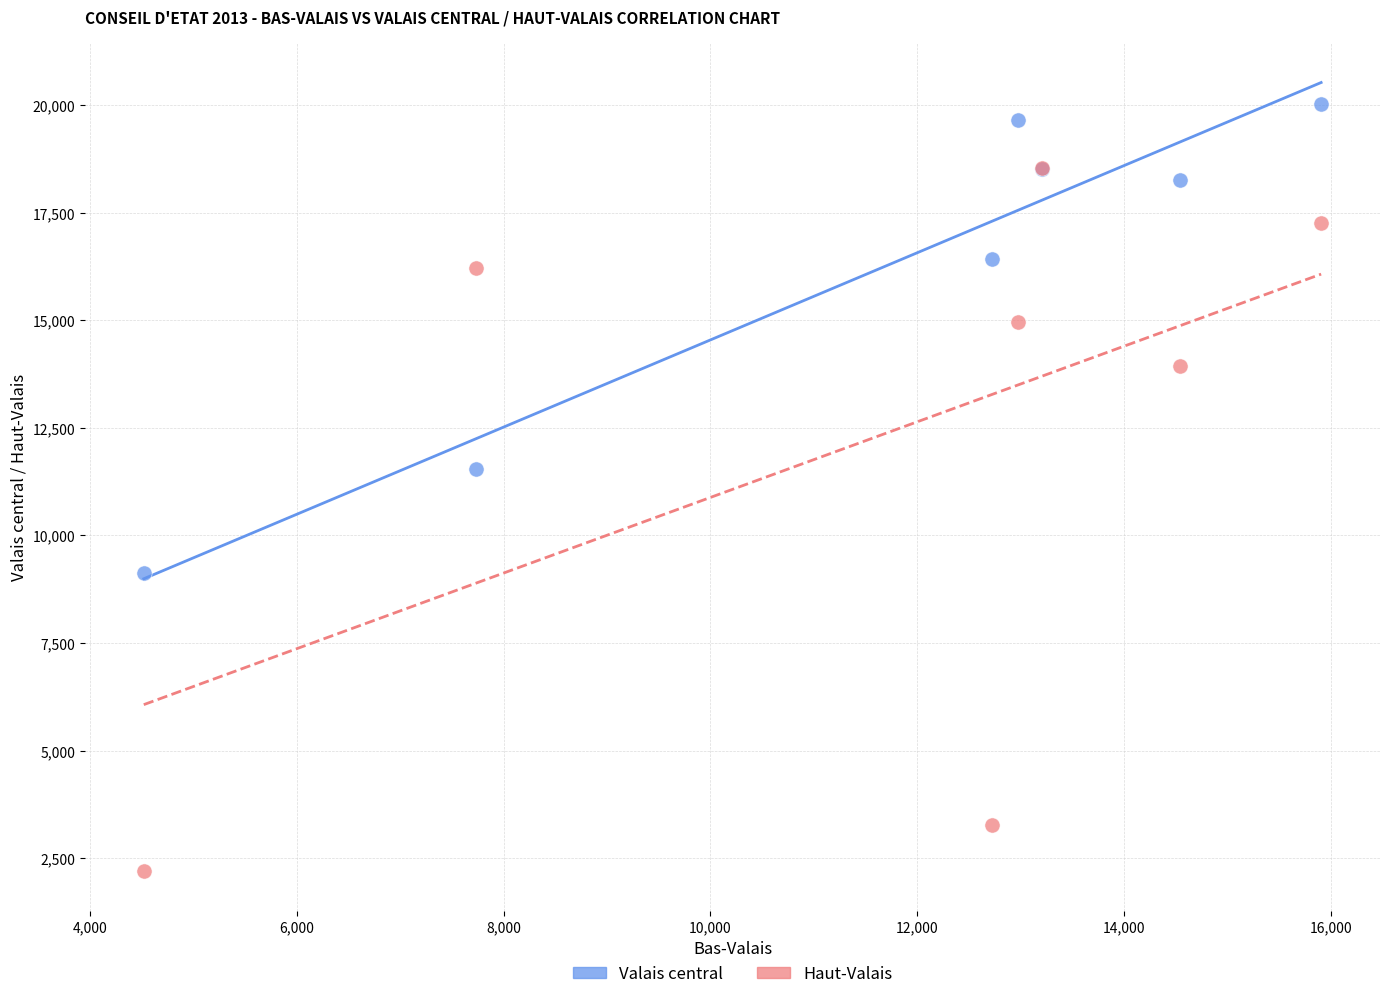

Across all series, what Y value is closest to 11112?

11546